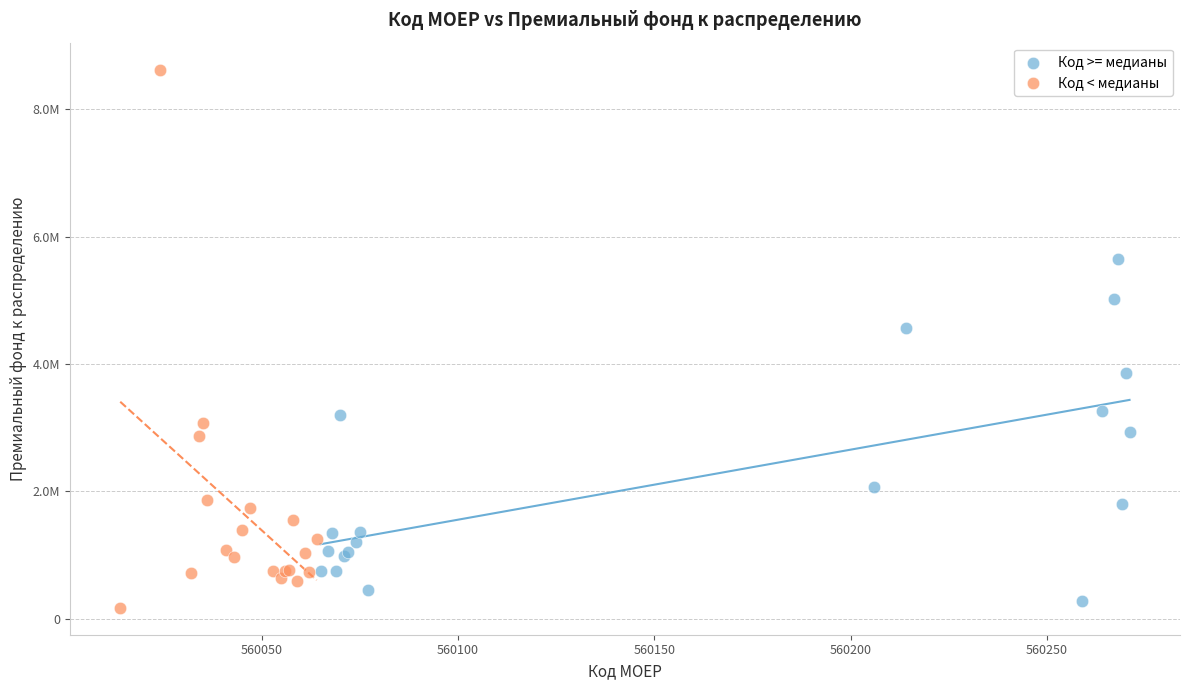

Which series reaches the minimum Y coordinate?

Код < медианы